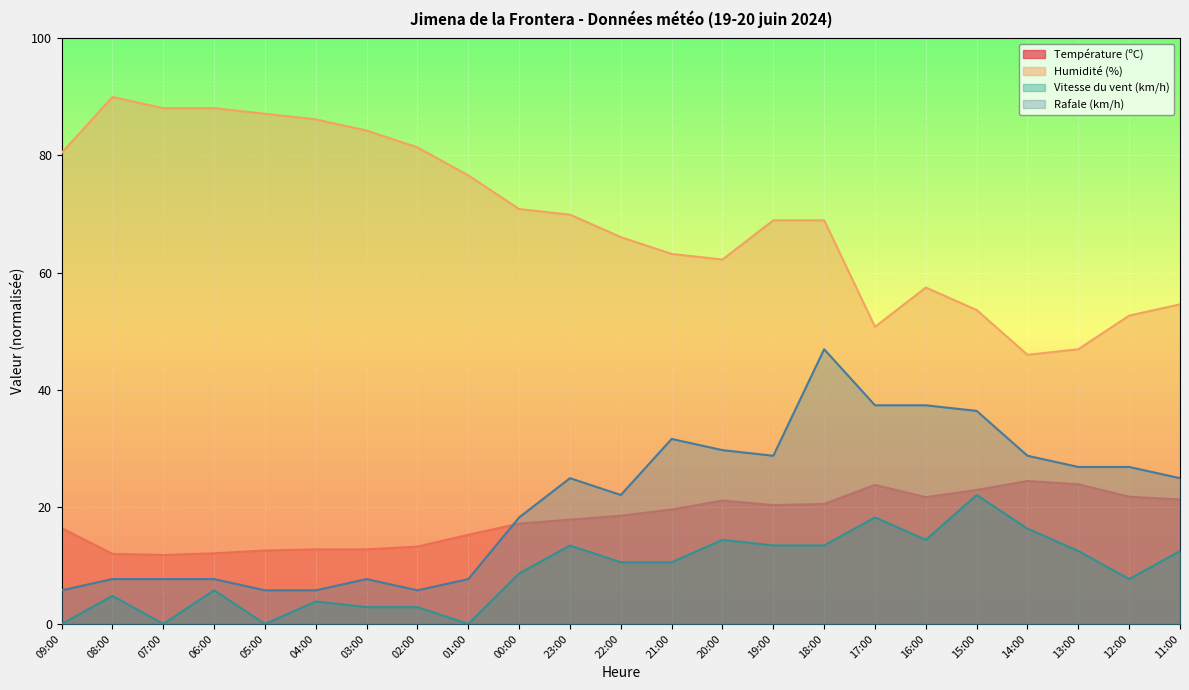

How many lines are shown in the chart?

4